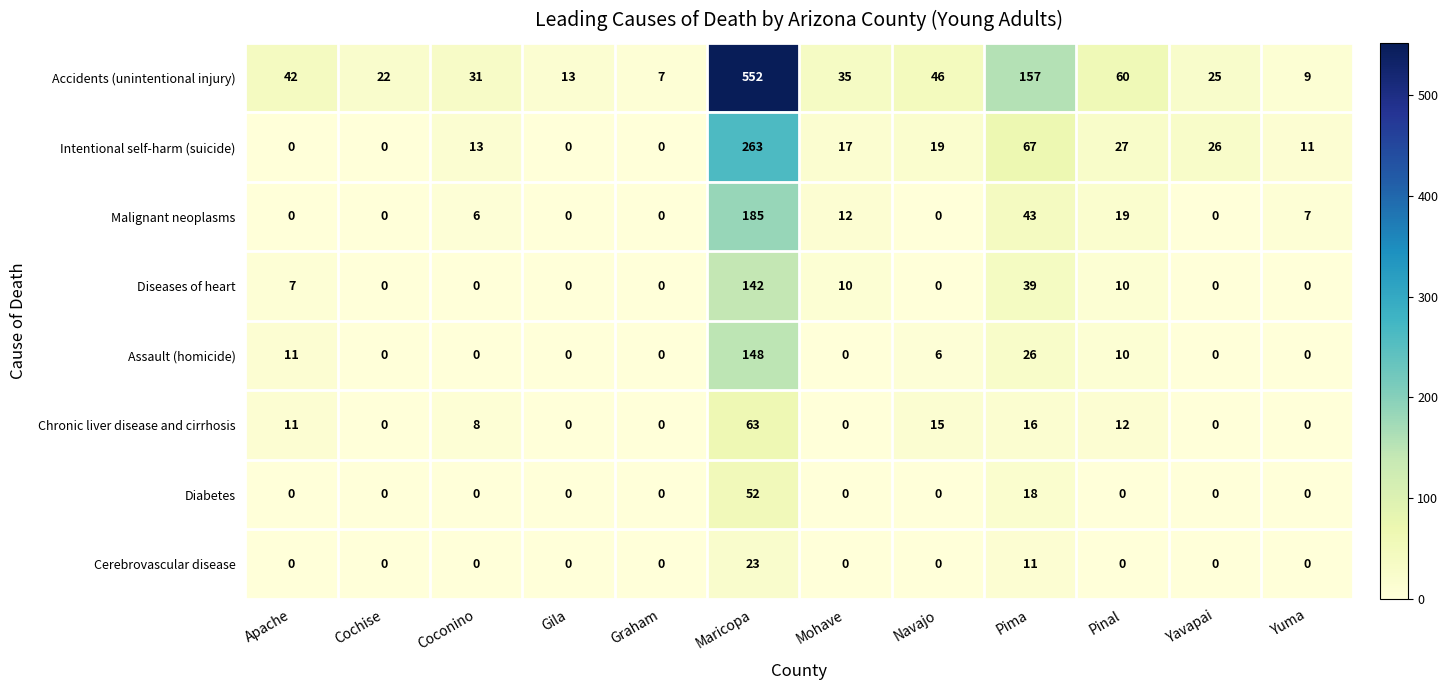

What is the difference between the maximum and second lowest values in the Chronic liver disease and cirrhosis series?

63